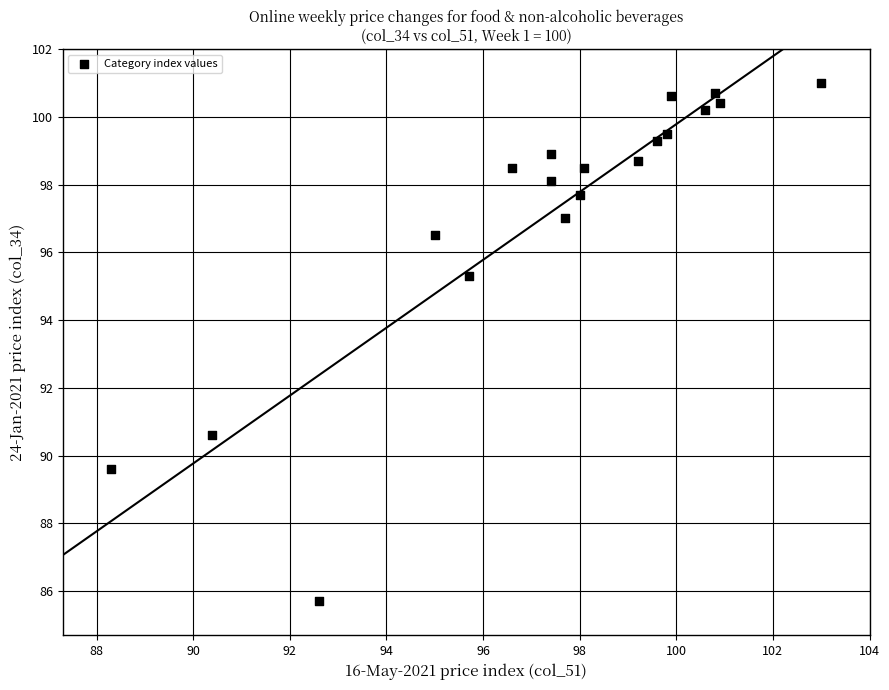

What is the range of X values (max minus min)?

14.7